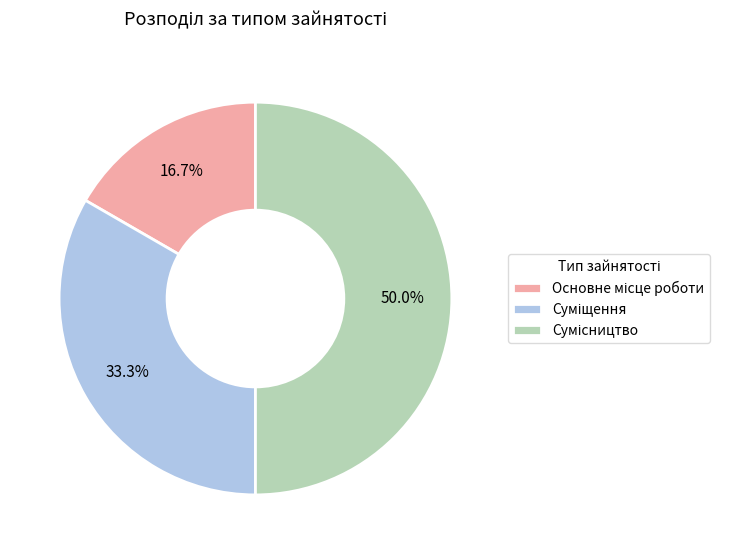

To the nearest percent, what is the average slice percentage?

33%